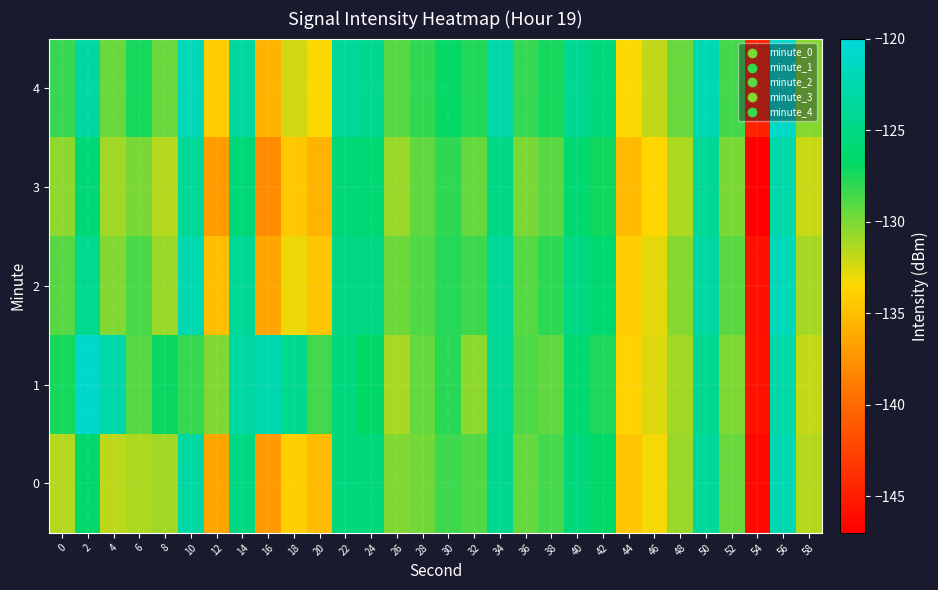

Reading left to right, extract all data points from this chart.

0: 0=-131.5	2=-126.4	4=-131.7	6=-131.3	8=-131.0	10=-123.1	12=-136.5	14=-125.1	16=-137.1	18=-134.0	20=-135.2	22=-125.4	24=-125.6	26=-130.2	28=-129.7	30=-128.4	32=-128.9	34=-124.4	36=-129.5	38=-128.6	40=-125.5	42=-126.7	44=-134.7	46=-133.2	48=-130.8	50=-123.7	52=-129.6	54=-146.4	56=-122.2	58=-131.6
1: 0=-127.3	2=-120.7	4=-122.8	6=-129.0	8=-127.1	10=-128.1	12=-130.2	14=-123.2	16=-122.5	18=-124.5	20=-128.5	22=-125.3	24=-126.8	26=-131.2	28=-129.4	30=-127.9	32=-130.5	34=-124.1	36=-128.8	38=-129.3	40=-126.2	42=-127.5	44=-133.9	46=-132.6	48=-131.0	50=-124.3	52=-130.1	54=-145.8	56=-122.9	58=-132.0
2: 0=-129.0	2=-124.5	4=-130.2	6=-128.7	8=-130.8	10=-122.5	12=-135.0	14=-124.0	16=-136.5	18=-133.0	20=-134.7	22=-124.8	24=-125.0	26=-129.7	28=-128.9	30=-127.8	32=-128.4	34=-123.9	36=-129.0	38=-128.0	40=-125.0	42=-126.2	44=-134.2	46=-132.8	48=-130.3	50=-123.2	52=-129.1	54=-145.9	56=-121.8	58=-131.1
3: 0=-130.5	2=-125.8	4=-131.0	6=-130.0	8=-131.5	10=-123.8	12=-137.0	14=-125.8	16=-138.0	18=-134.5	20=-135.8	22=-125.8	24=-126.0	26=-130.8	28=-129.3	30=-128.0	32=-129.4	34=-124.9	36=-130.0	38=-129.1	40=-126.1	42=-127.2	44=-135.2	46=-133.7	48=-131.3	50=-124.1	52=-130.0	54=-147.0	56=-122.8	58=-132.1
4: 0=-128.2	2=-123.1	4=-129.5	6=-127.3	8=-129.5	10=-121.9	12=-134.2	14=-123.4	16=-135.7	18=-132.3	20=-133.5	22=-123.7	24=-124.2	26=-129.0	28=-128.1	30=-126.9	32=-127.6	34=-122.8	36=-128.2	38=-127.3	40=-124.2	42=-125.4	44=-133.4	46=-131.9	48=-129.5	50=-122.4	52=-128.5	54=-144.7	56=-121.0	58=-130.3